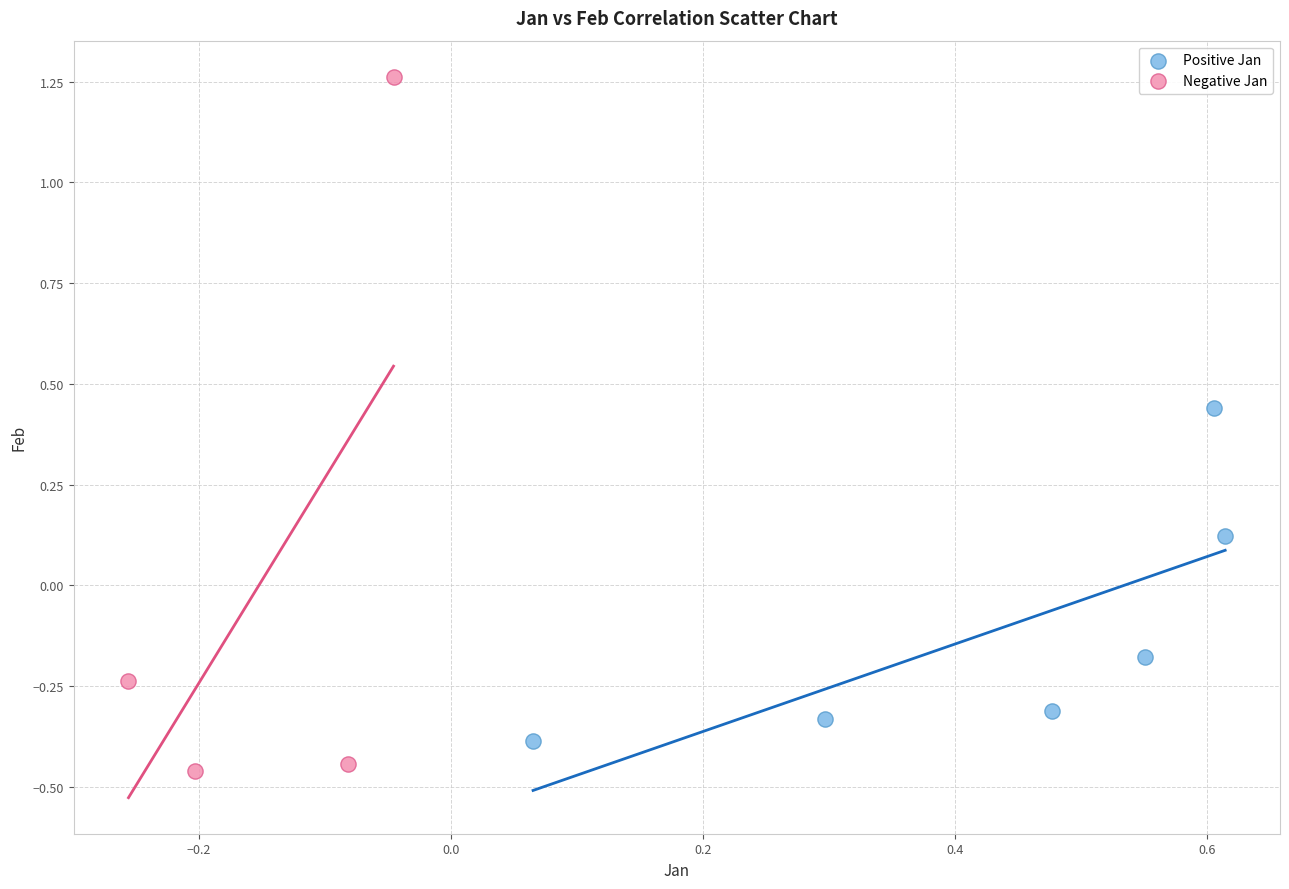

Which series reaches the maximum Y coordinate?

Negative Jan